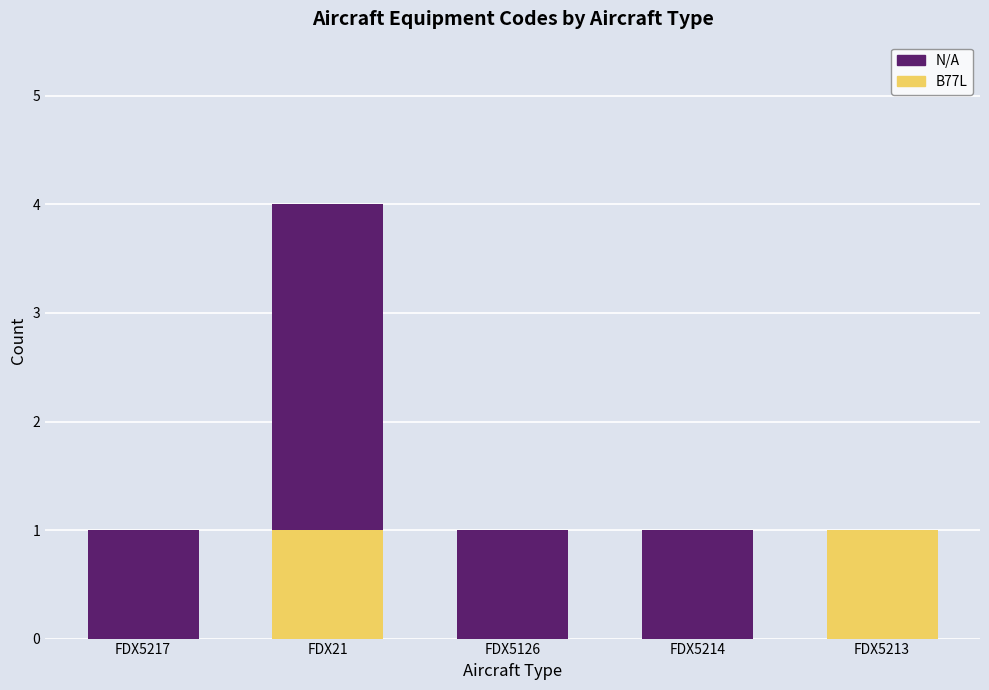

Between FDX5217 and FDX21, which is larger?

FDX21